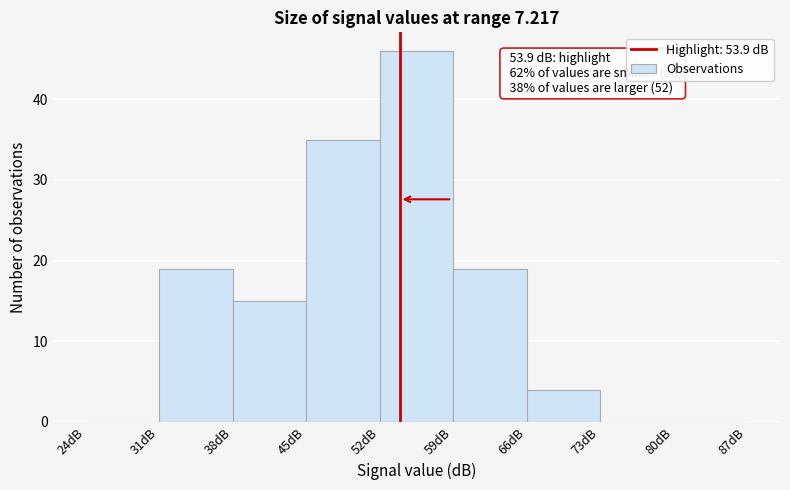

Which range on the x-axis has the tallest bar?

52 to 59